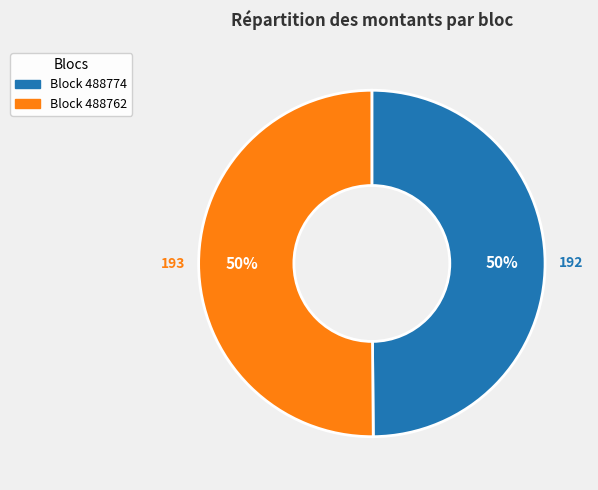

To the nearest percent, what is the average slice percentage?

50%